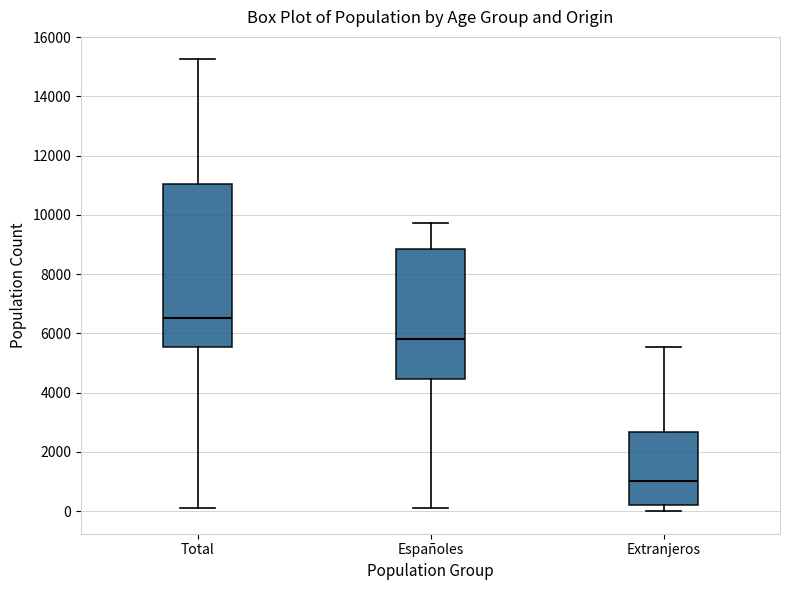

Which box has the highest median line?

Total